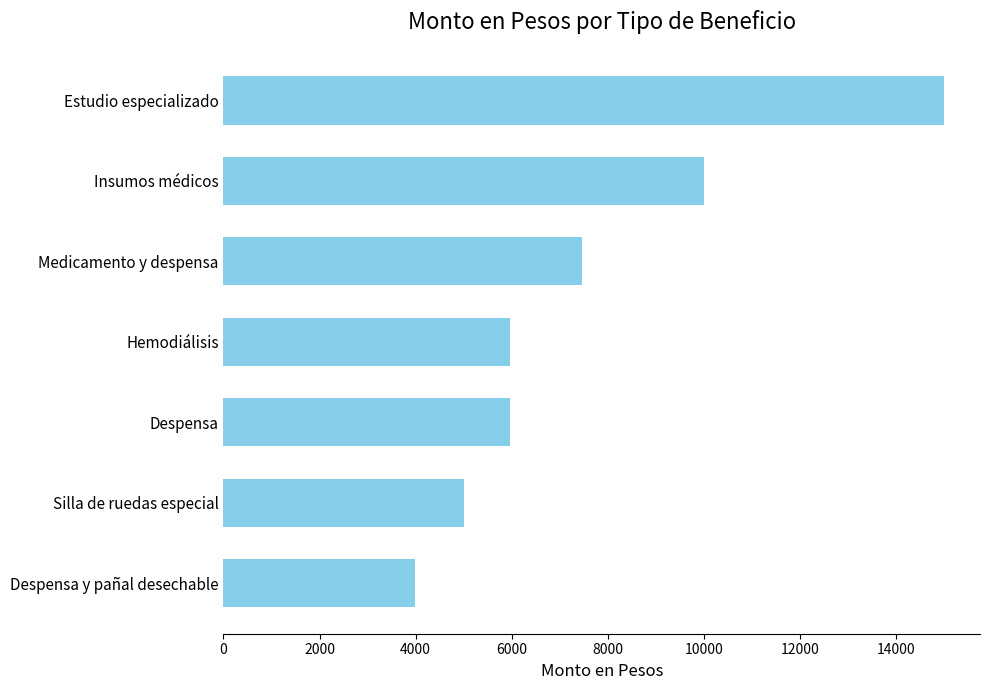

What is the value of the 7th bar from the top?

3980.2